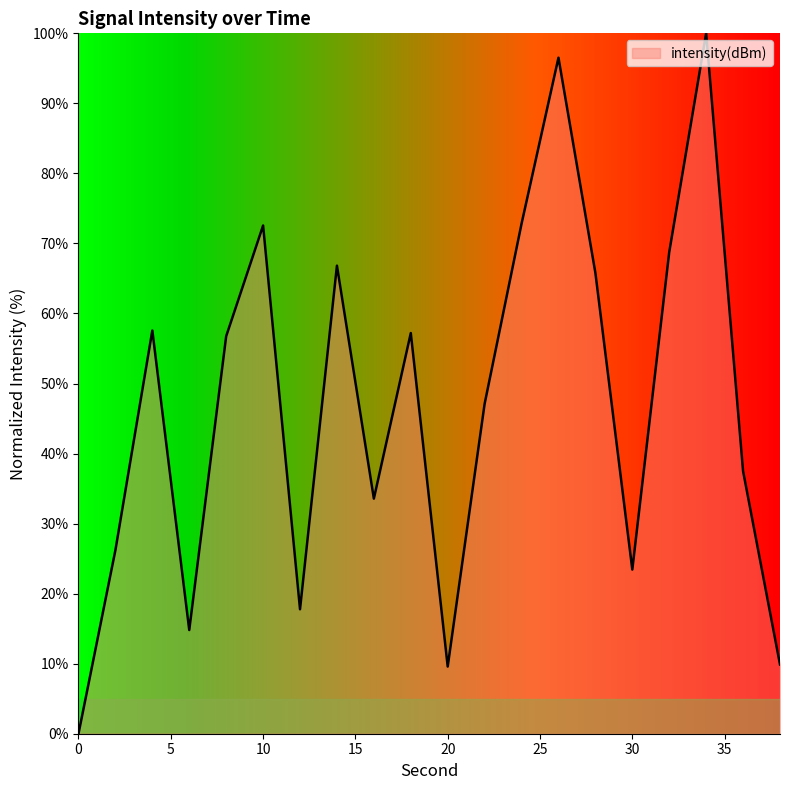

What is the maximum value shown in the chart?

100.0